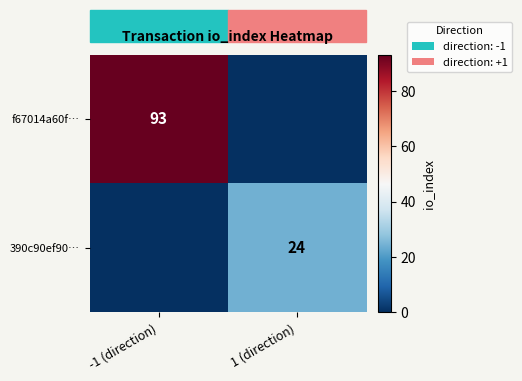

The value of 390c90ef90… at 1 (direction) is 24. True or false?

True